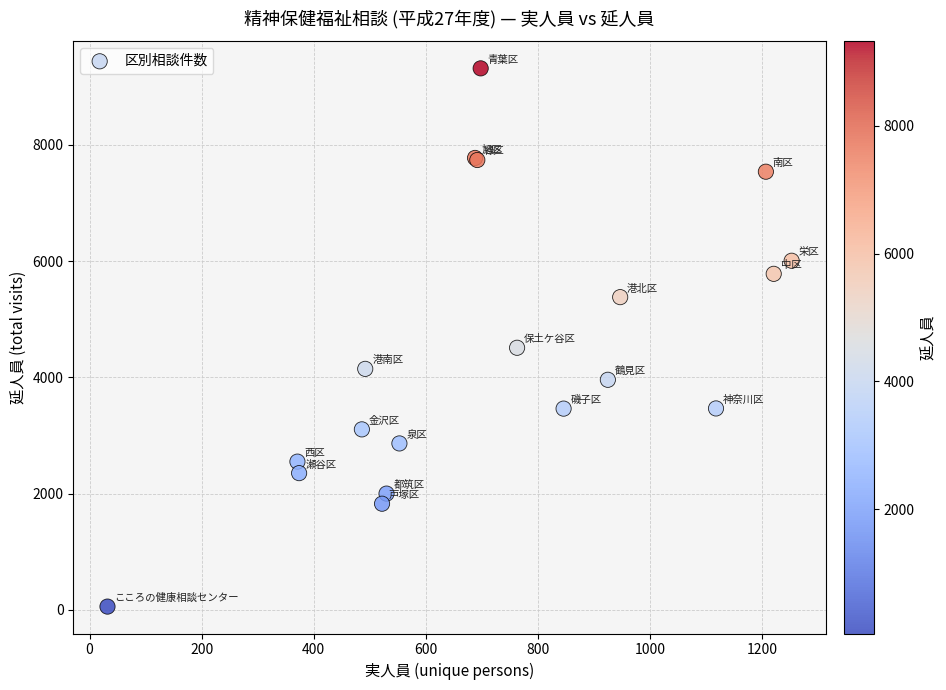

What Y value in the scatter plot is closest to 4687?

4510